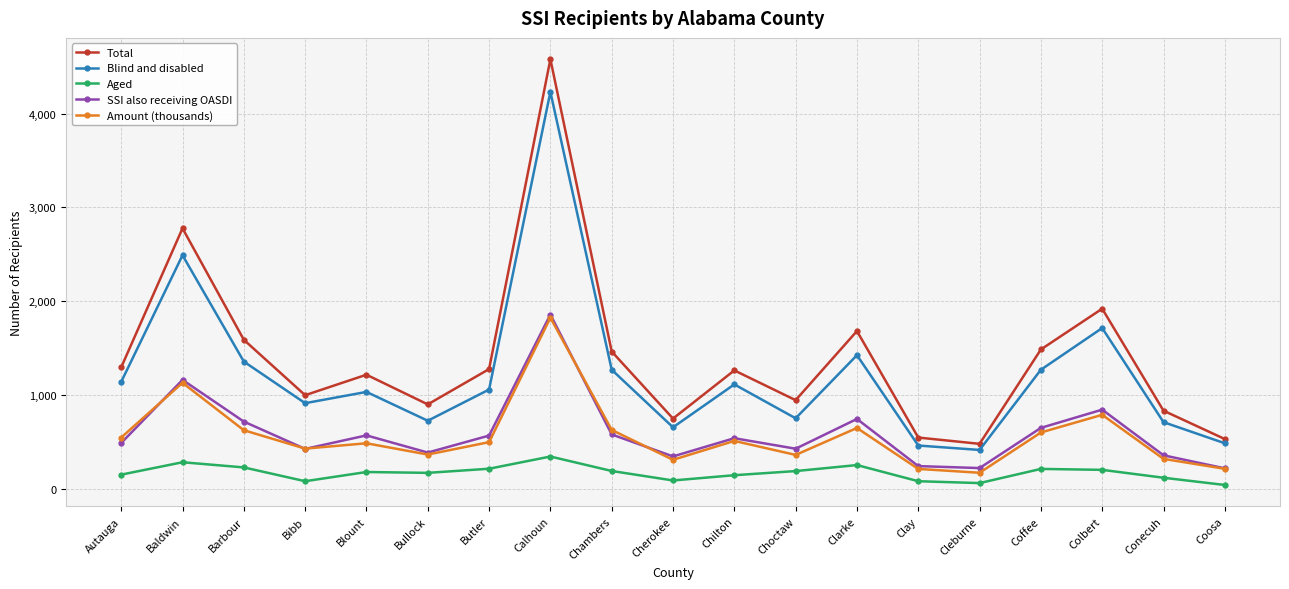

What are all the series names shown in the legend?

Total, Blind and disabled, Aged, SSI also receiving OASDI, Amount (thousands)